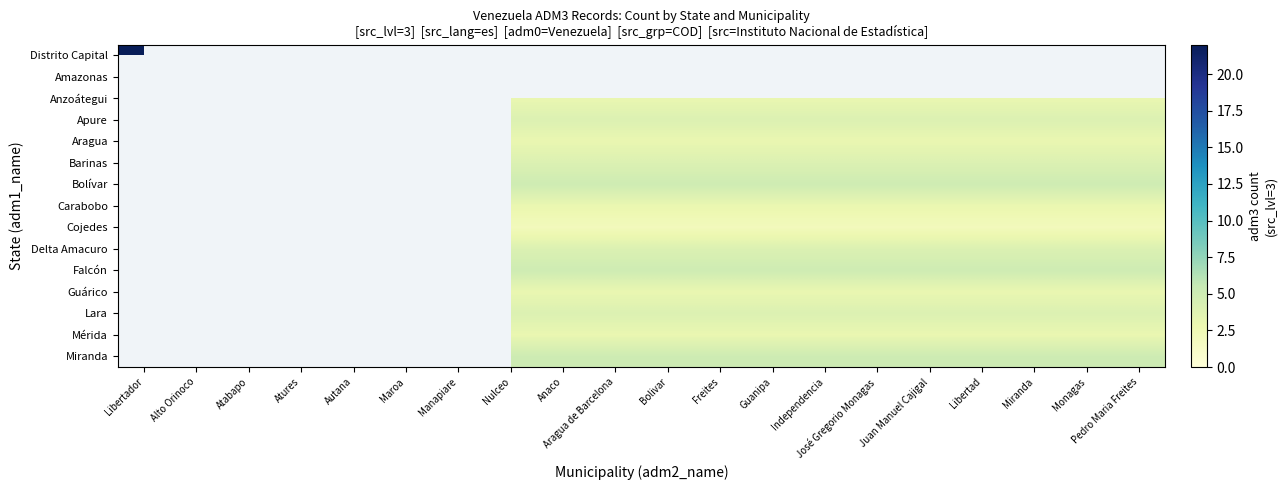

Is it true that Guárico equals 1.2 at Monagas?

False